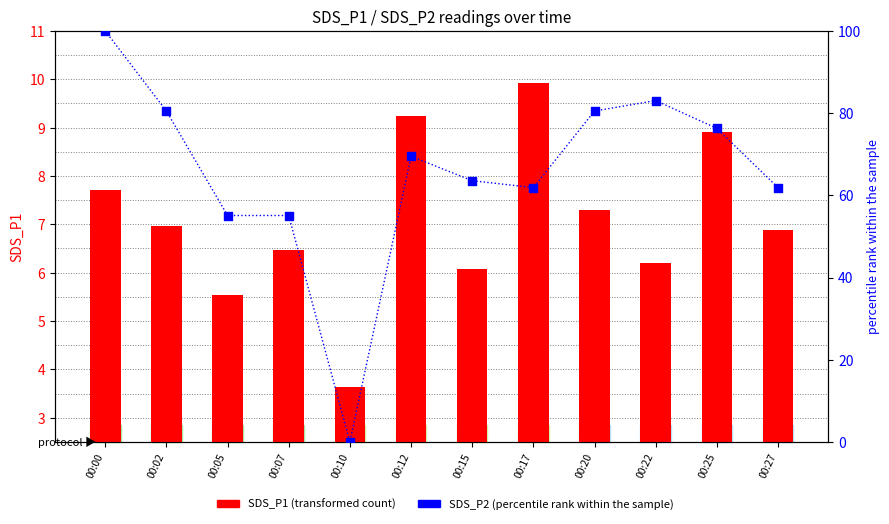

What is the total value across all series at 00:00?

107.7